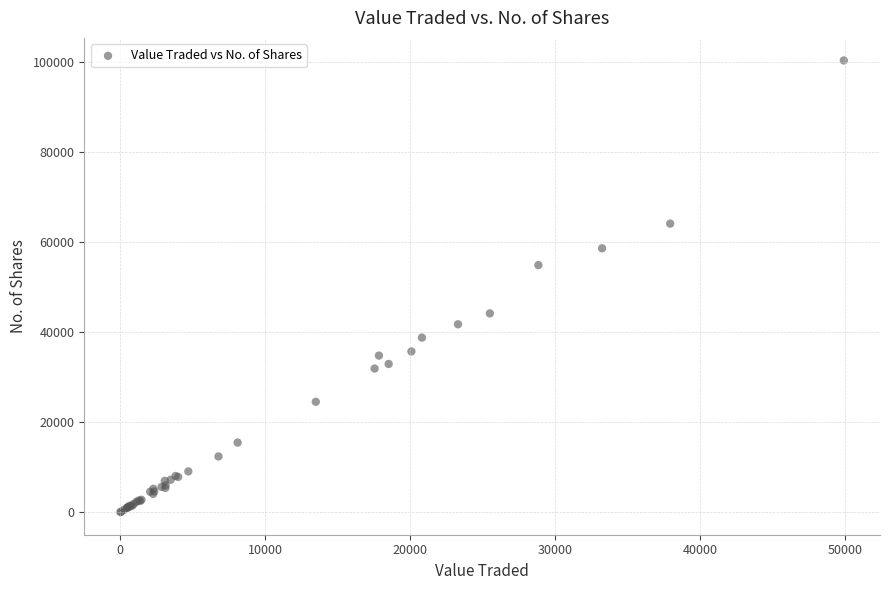

What Y value in the scatter plot is closest to 50174?

54879